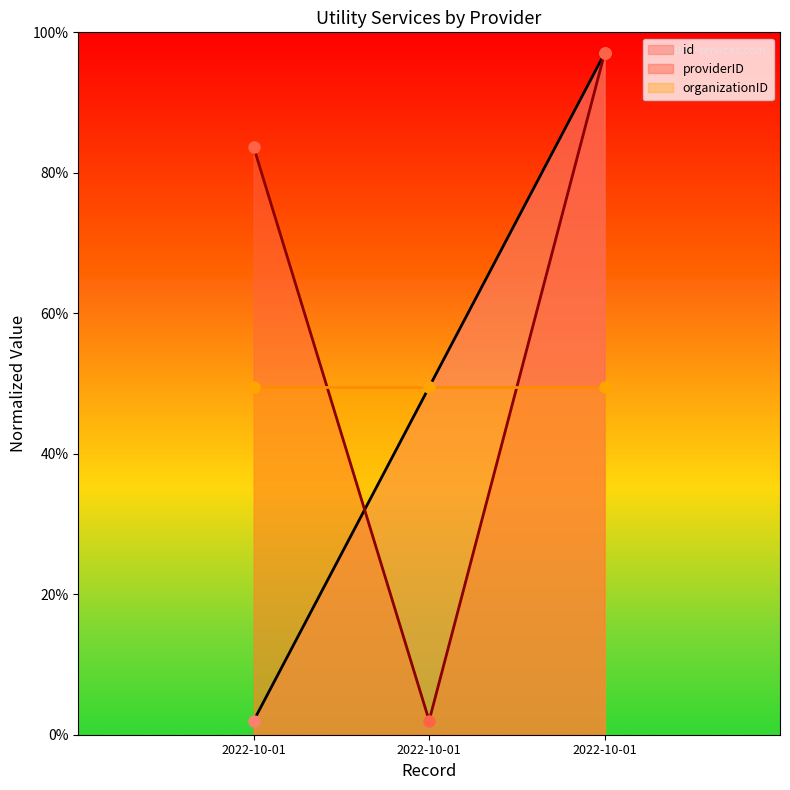

What are all the series names shown in the legend?

id, providerID, organizationID